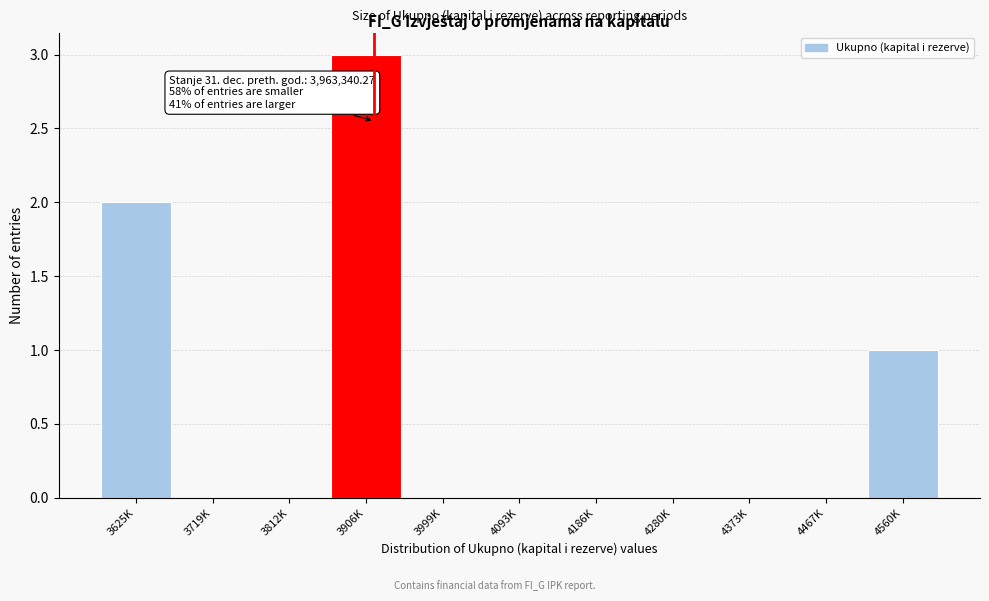

Reading right to left, transcribe all the data shown in this chart.

4560K=1	4467K=0	4373K=0	4280K=0	4186K=0	4093K=0	3999K=0	3906K=3	3812K=0	3719K=0	3625K=2